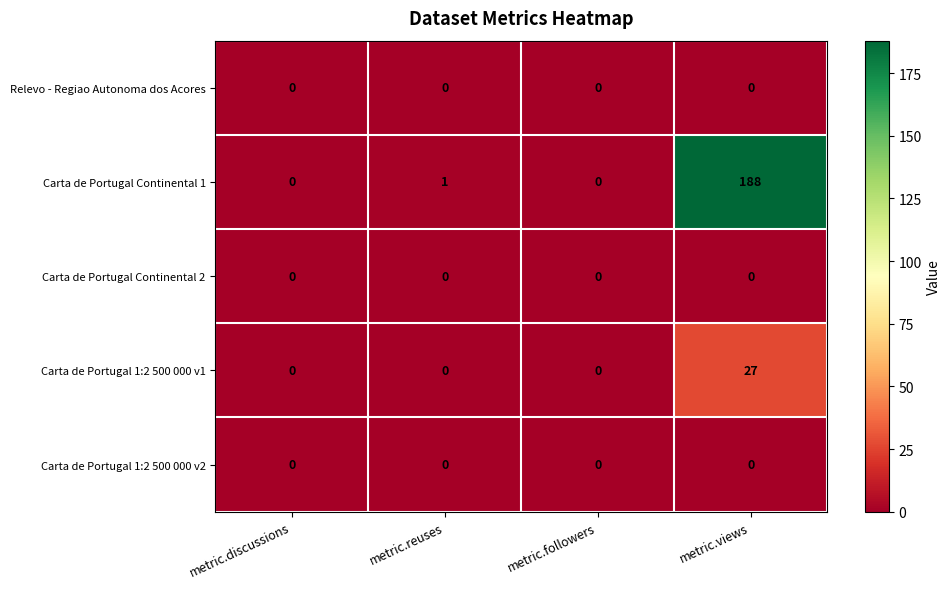

At which category is the sum across all series the highest?

metric.views